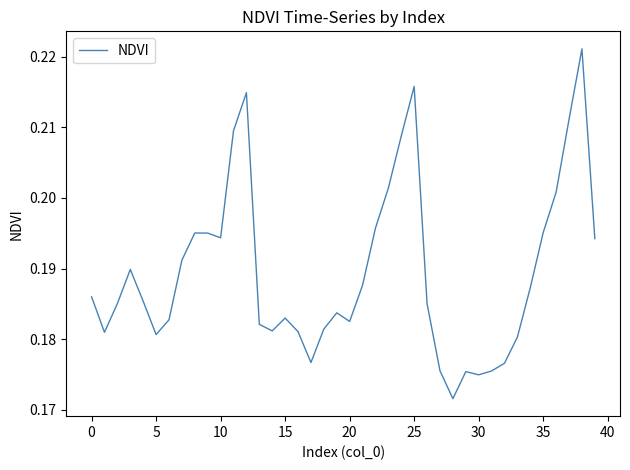

At which category does the chart reach its minimum across all series?

28